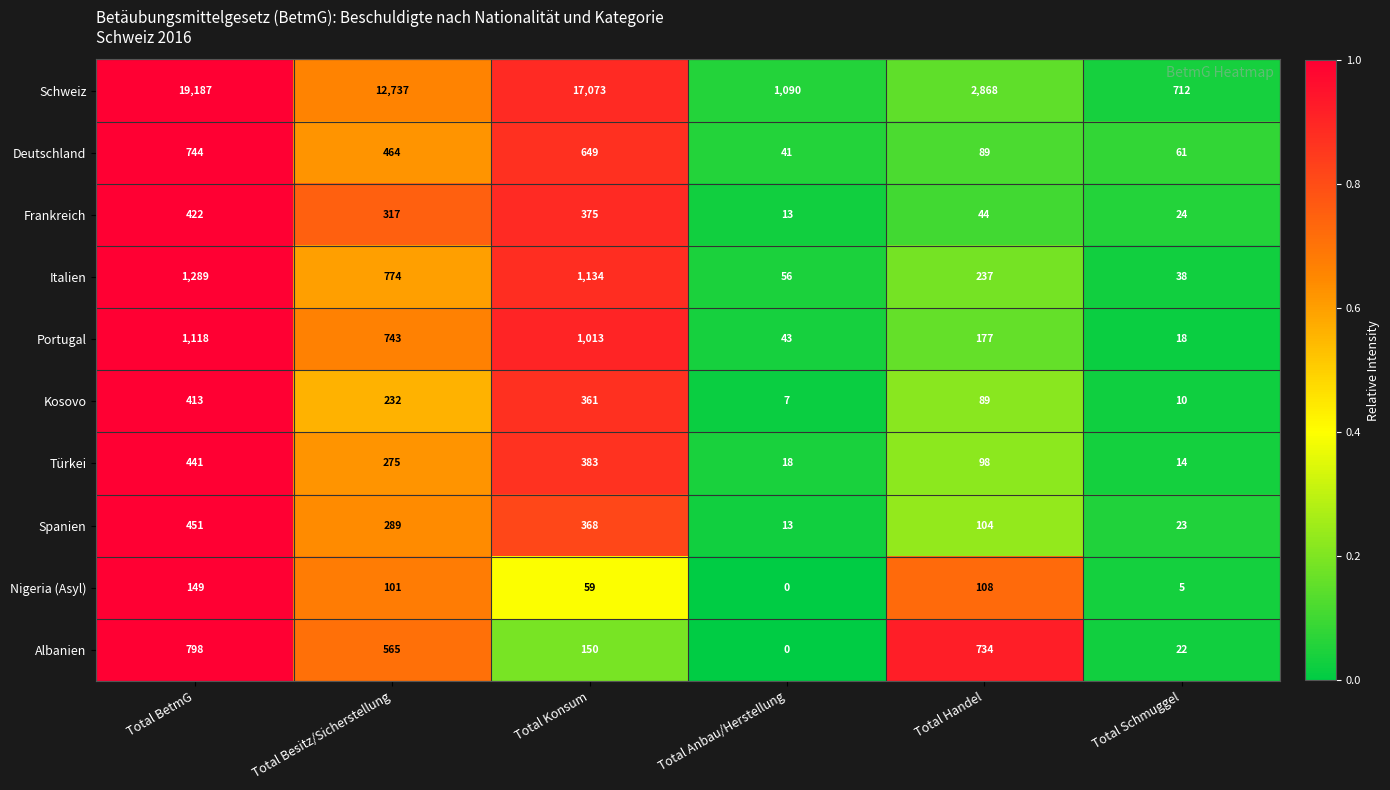

At how many categories does at least one series exceed 0?

6